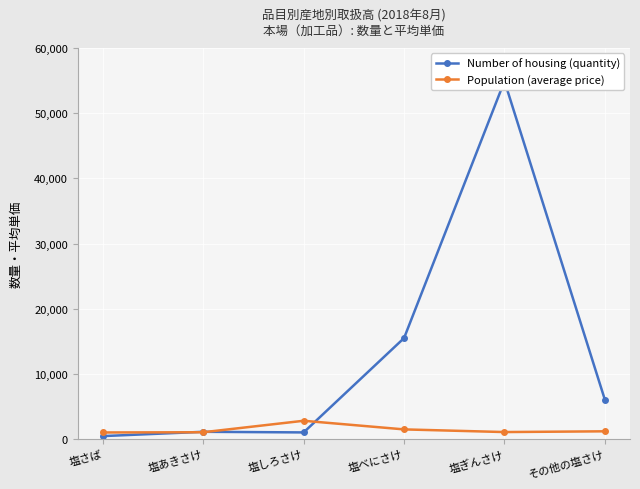

Reading left to right, what are all the values shown in this chart?

Number of housing (quantity): 塩さば=476	塩あきさけ=1136	塩しろさけ=1041	塩べにさけ=15507	塩ぎんさけ=54912	その他の塩さけ=6045
Population (average price): 塩さば=1033	塩あきさけ=1068	塩しろさけ=2827	塩べにさけ=1504	塩ぎんさけ=1096	その他の塩さけ=1211